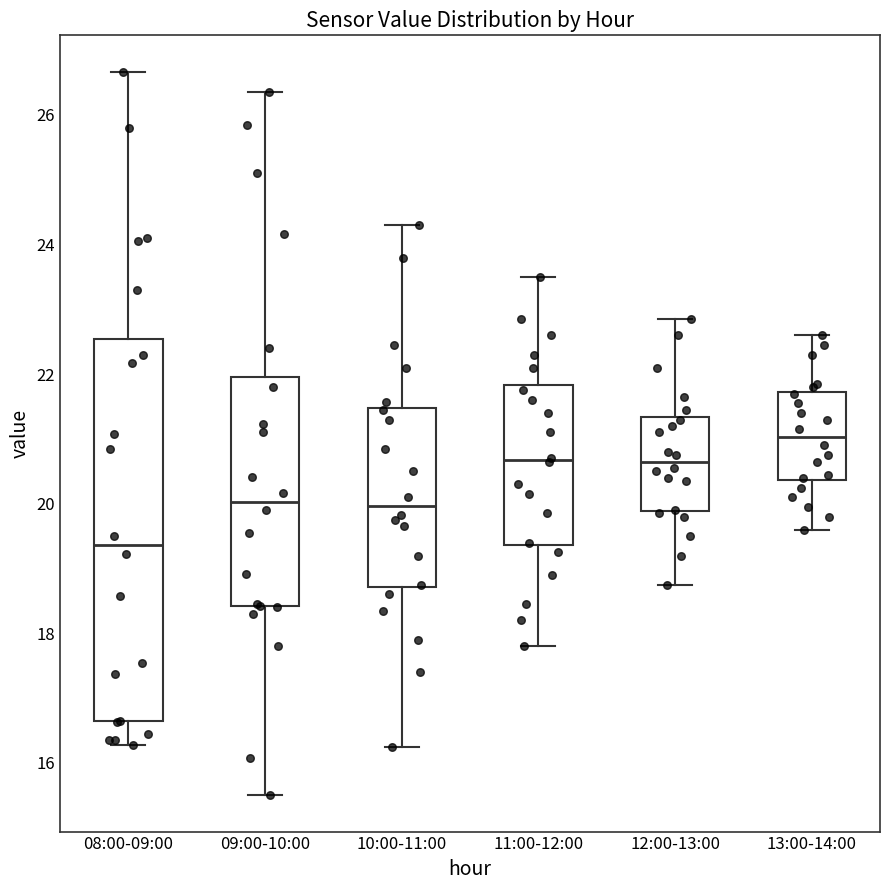

Comparing the boxes themselves (not the whiskers), which one is the tallest?

08:00-09:00